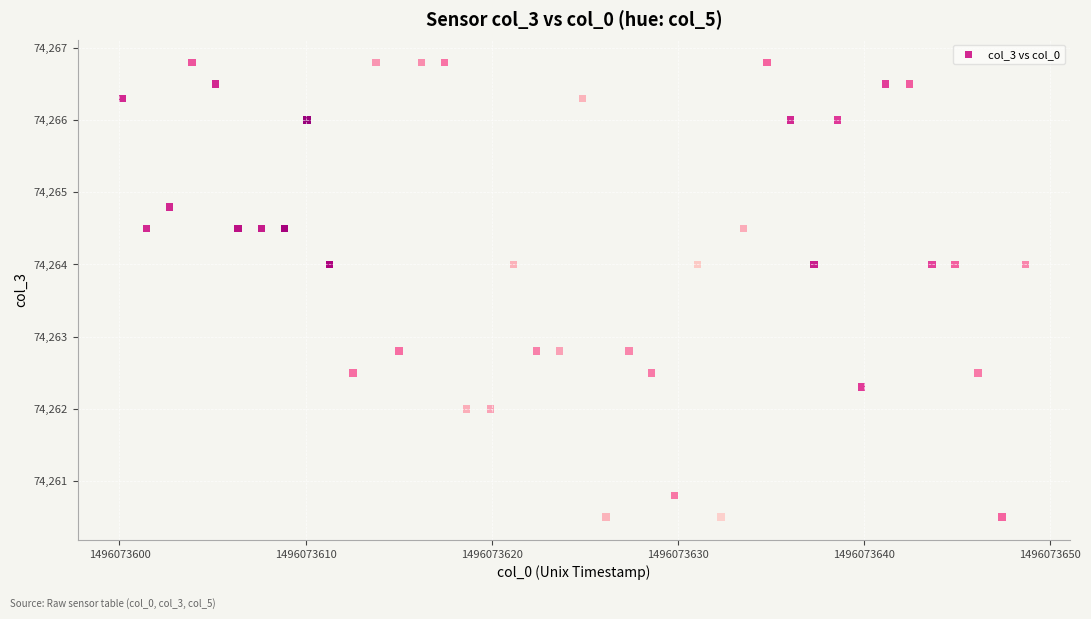

What is the range of X values (max minus min)?

48.5